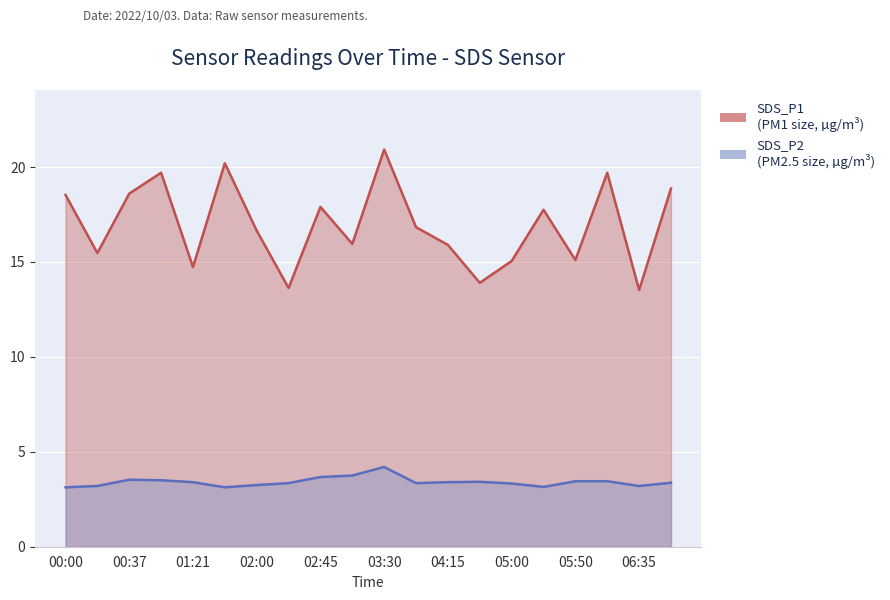

Reading right to left, transcribe all the data shown in this chart.

SDS_P1: 07:00=18.9	06:35=13.5	06:10=19.7	05:50=15.1	05:25=17.8	05:00=15.1	04:40=13.9	04:15=15.9	03:55=16.8	03:30=20.9	03:05=15.9	02:45=17.9	02:20=13.6	02:00=16.6	01:38=20.2	01:21=14.7	01:00=19.7	00:37=18.6	00:15=15.5	00:00=18.5
SDS_P2: 07:00=3.4	06:35=3.2	06:10=3.5	05:50=3.5	05:25=3.1	05:00=3.3	04:40=3.4	04:15=3.4	03:55=3.4	03:30=4.2	03:05=3.8	02:45=3.7	02:20=3.4	02:00=3.2	01:38=3.1	01:21=3.4	01:00=3.5	00:37=3.5	00:15=3.2	00:00=3.1